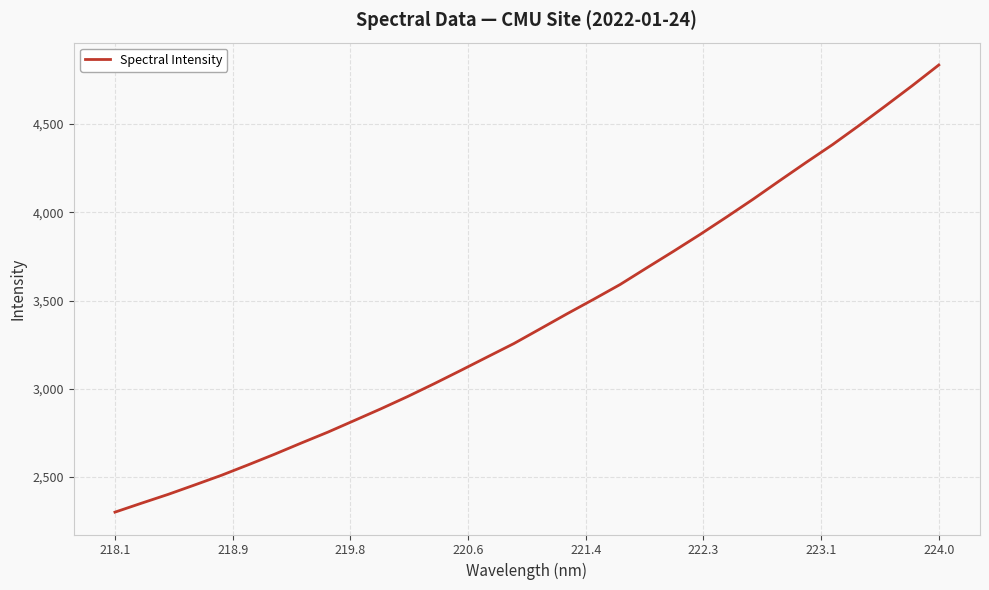

What is the difference between the maximum and minimum values?

2532.6